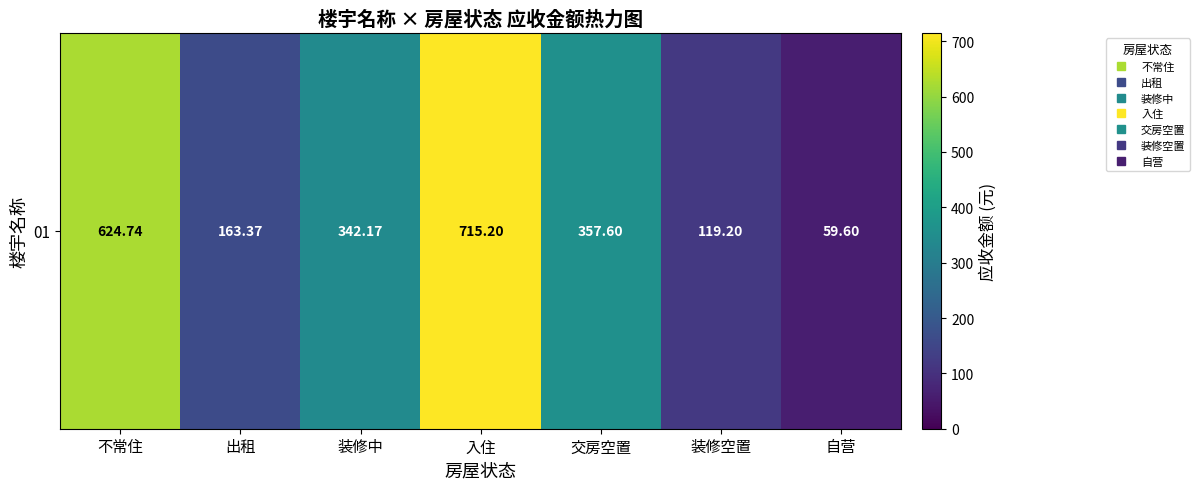

Where does the data first go above 342?

不常住